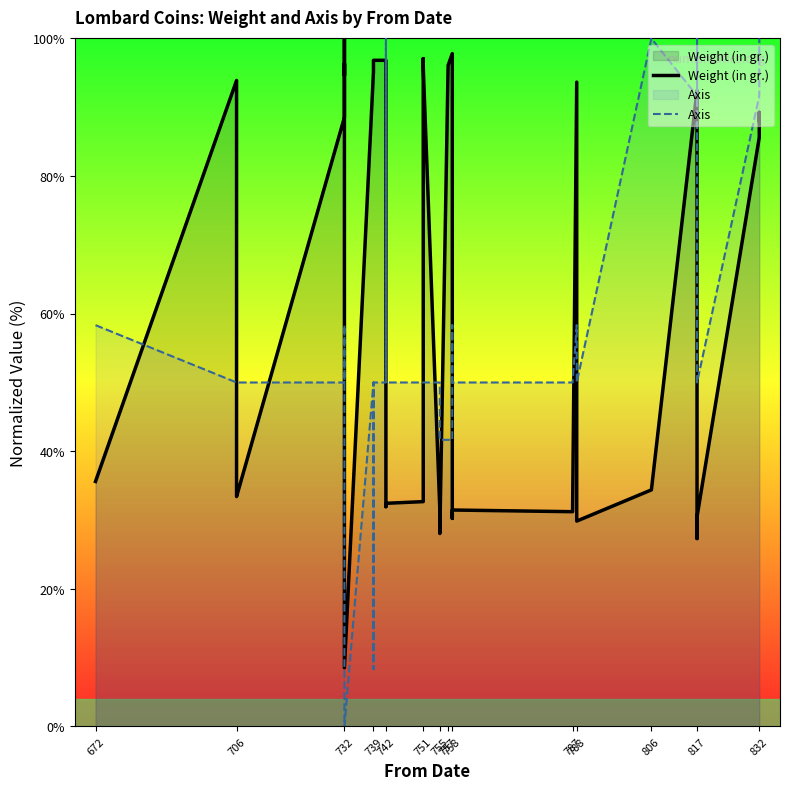

What is the difference between the second highest and minimum values in the Axis series?

100.0